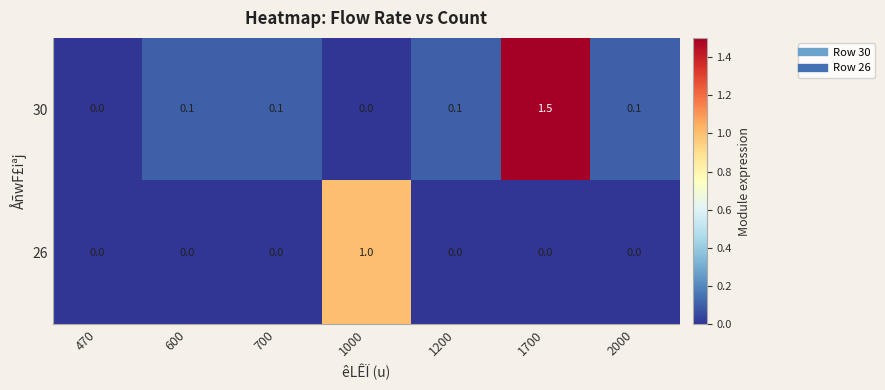

Which series has the largest total across all categories?

30